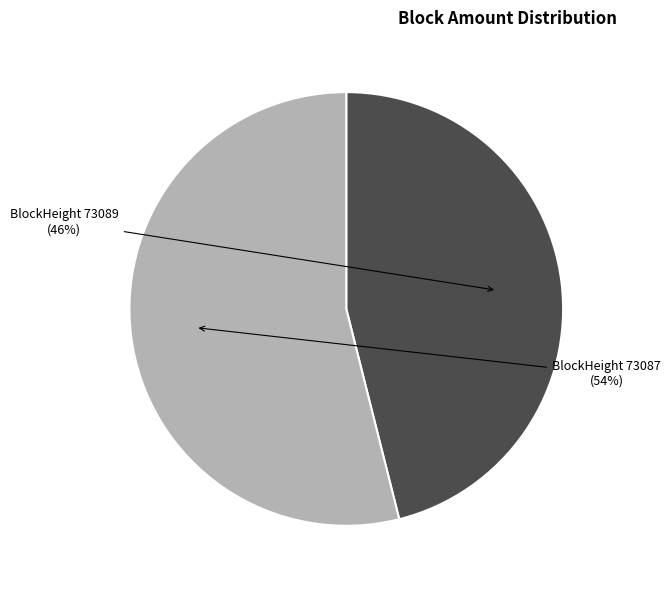

How many slices are in this pie chart?

2